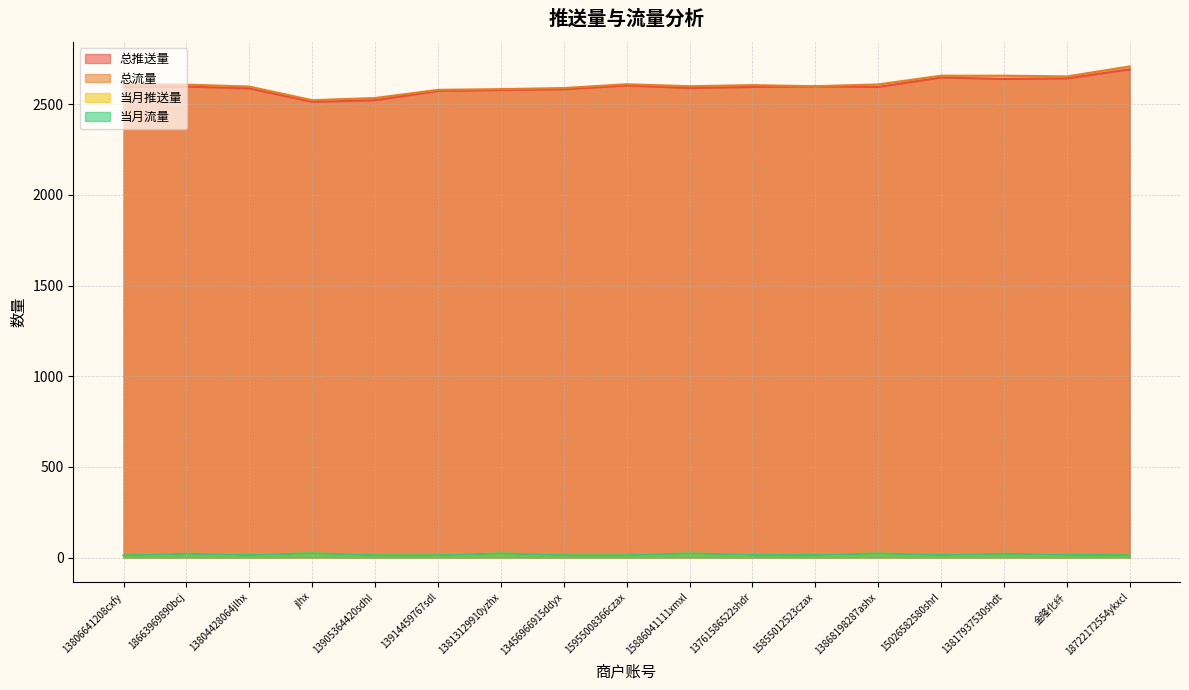

Where is the first local maximum for 当月推送量?

18663969890bcj